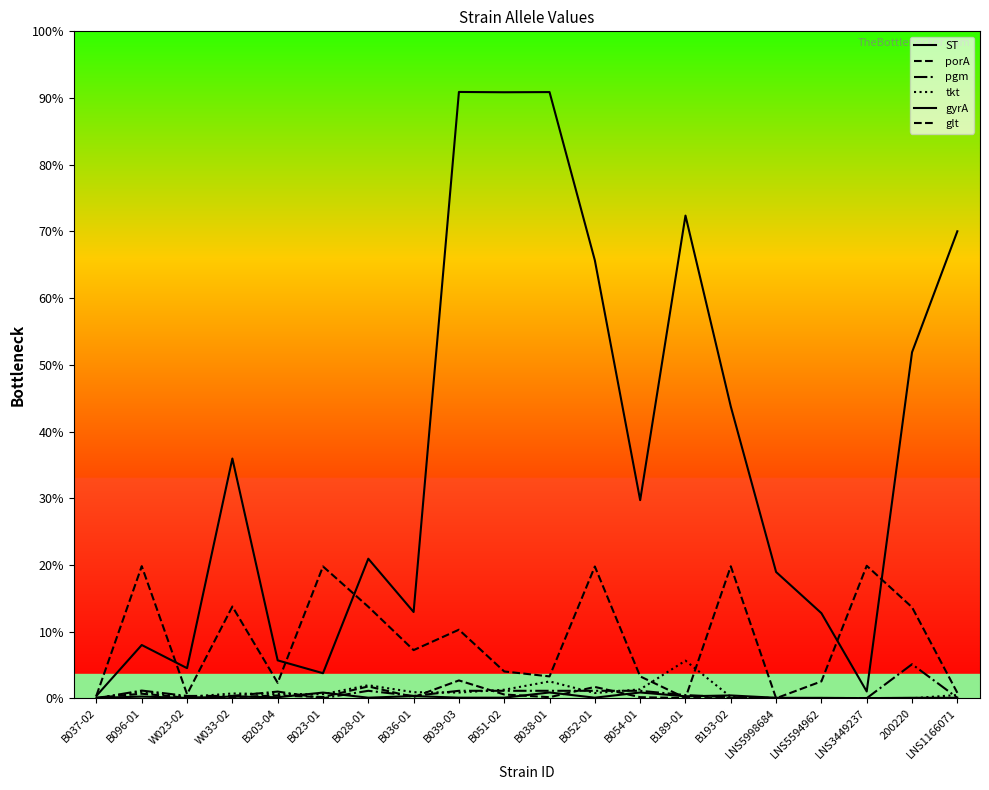

What is the label of the 12th point from the left?

B052-01